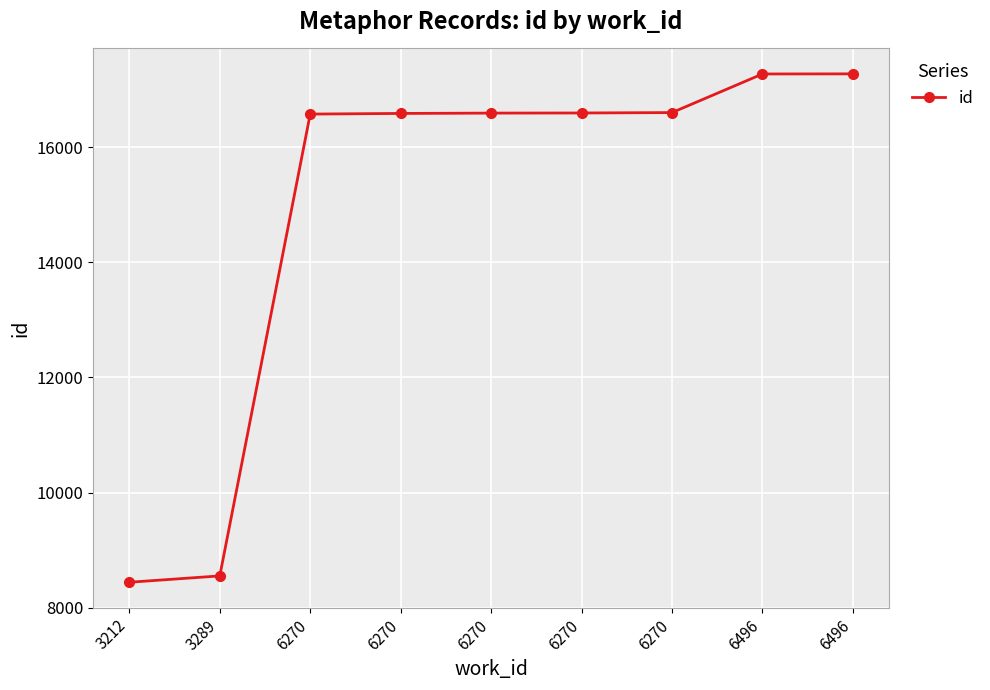

At which label does the data first exceed 16595?

6270